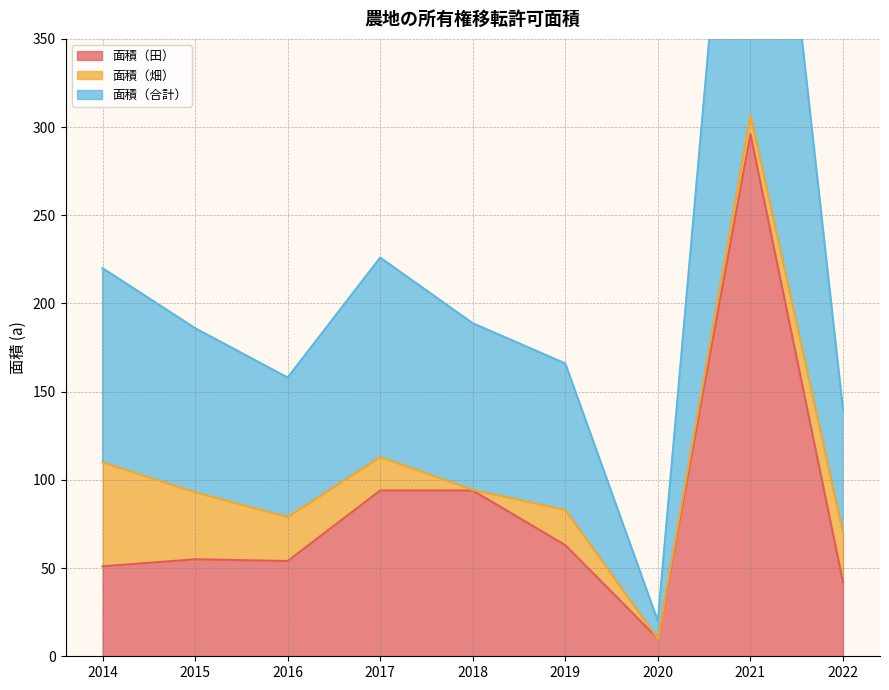

Which label corresponds to the largest value in the chart?

2021